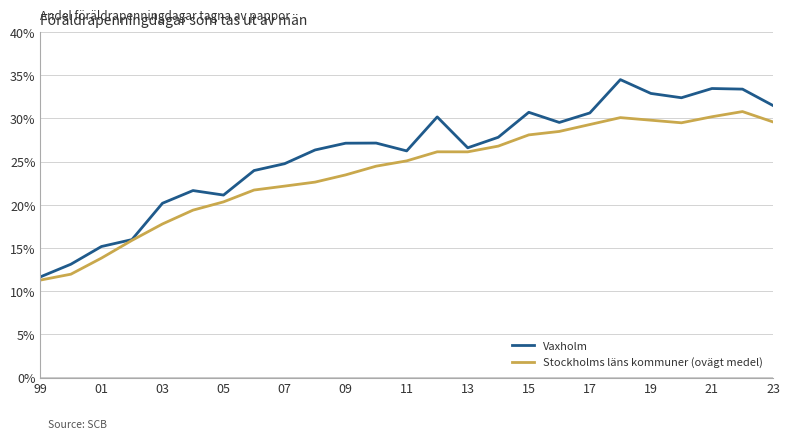

What is the greatest value displayed?

34.5